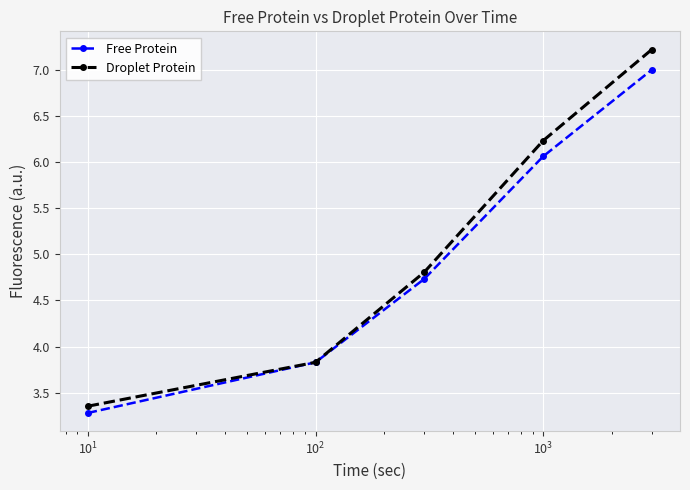

How many distinct data groups are displayed?

2